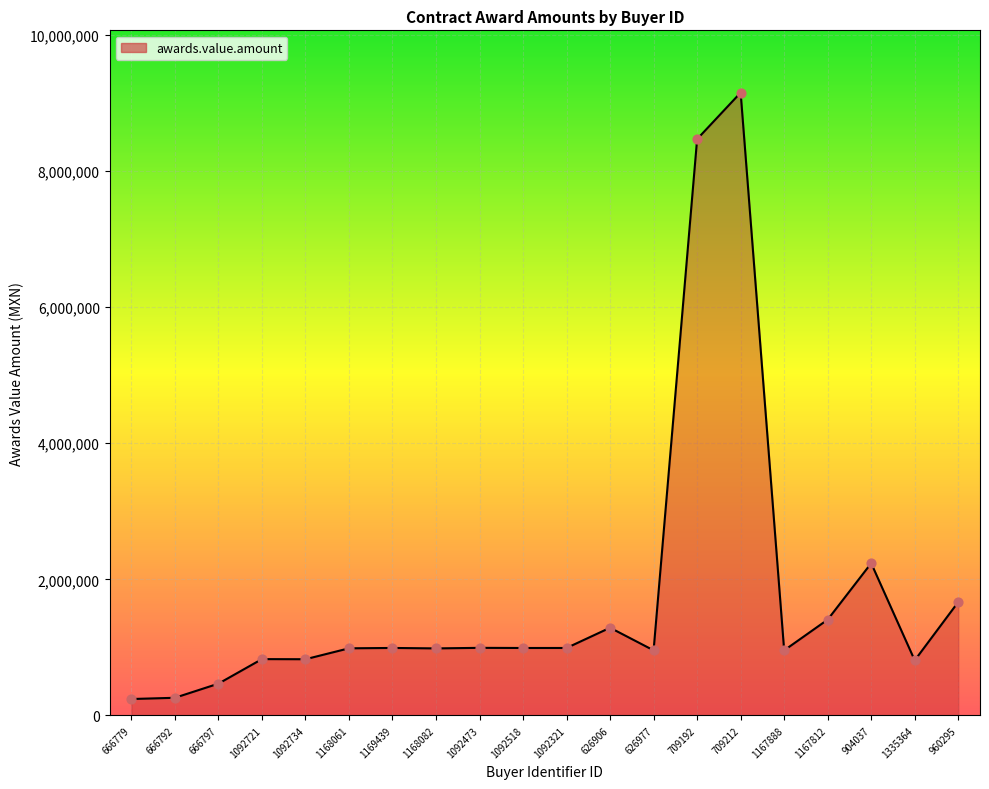

Approximately how many times larger is the value at 666792 compared to 1092321?

0.3